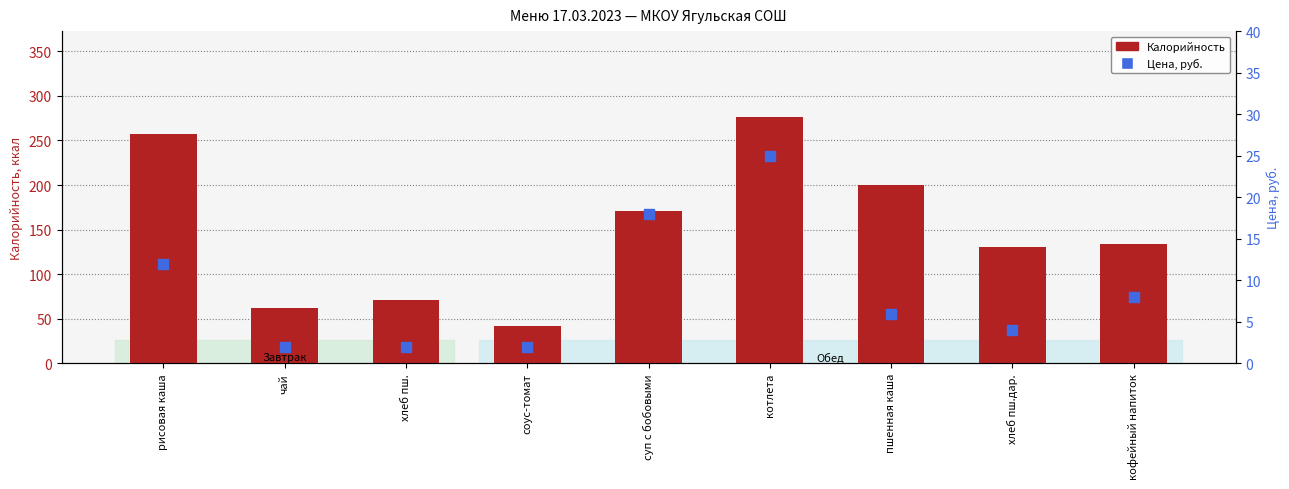

Which series has the largest Y range (max minus min)?

Калорийность